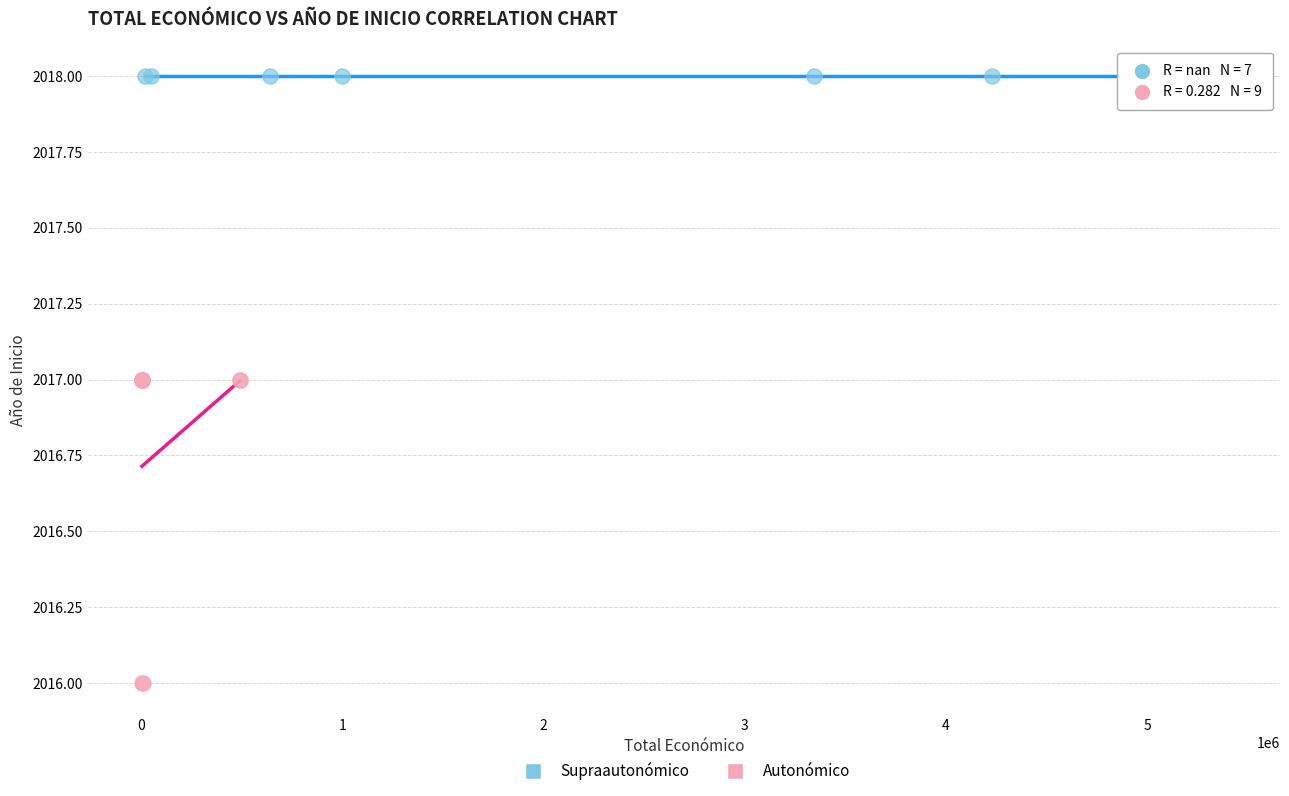

Which series reaches the minimum Y coordinate?

Autonómico